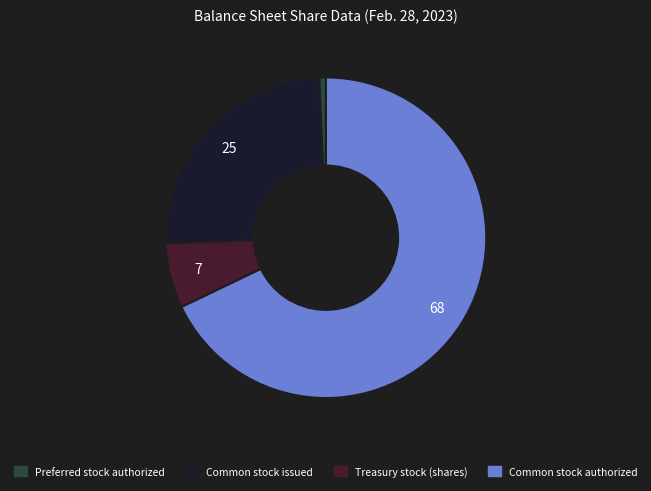

Which slice is the largest?

Common stock authorized